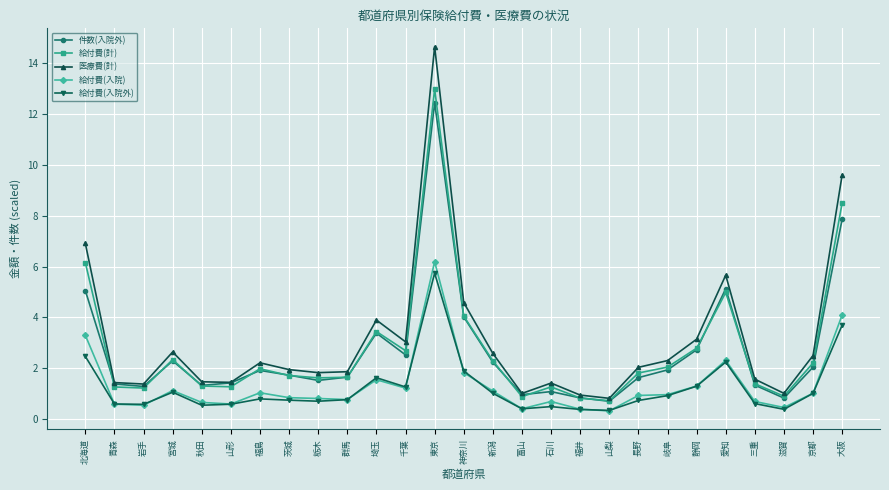

What is the sum of the 給付費(入院) values at 栃木 and 山梨?

1.1